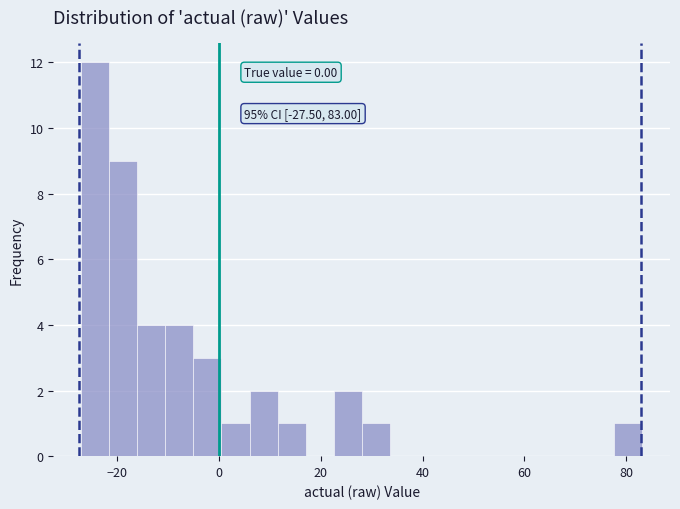

Around what value on the x-axis is the tallest bar? Give the approximate position of its centre, as read against the axis.

-24